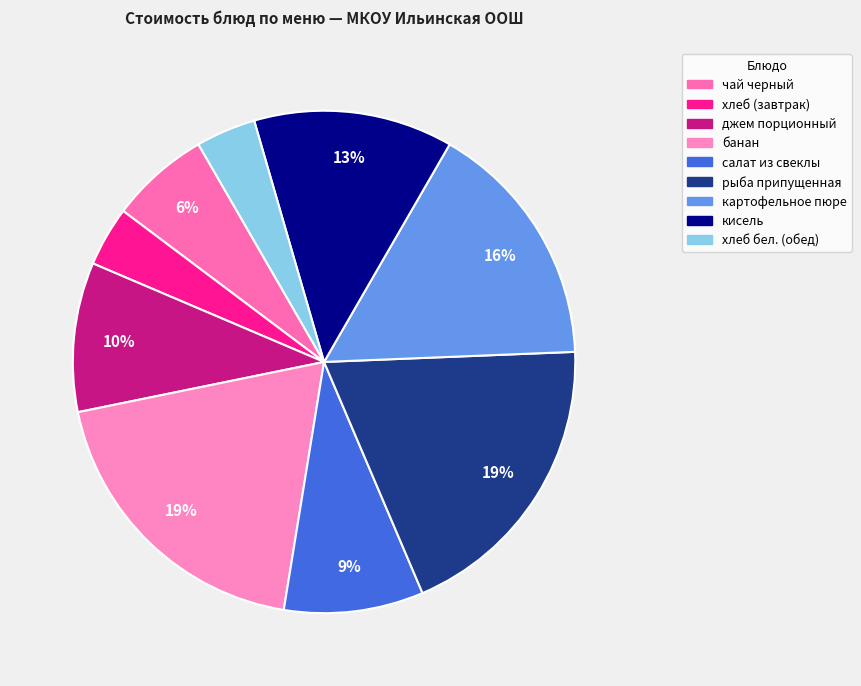

To the nearest percent, what portion does хлеб (завтрак) represent?

4%